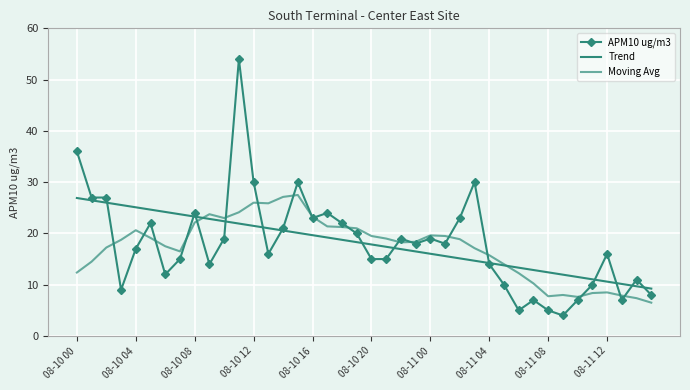

Which series has the largest total across all categories?

APM10 ug/m3